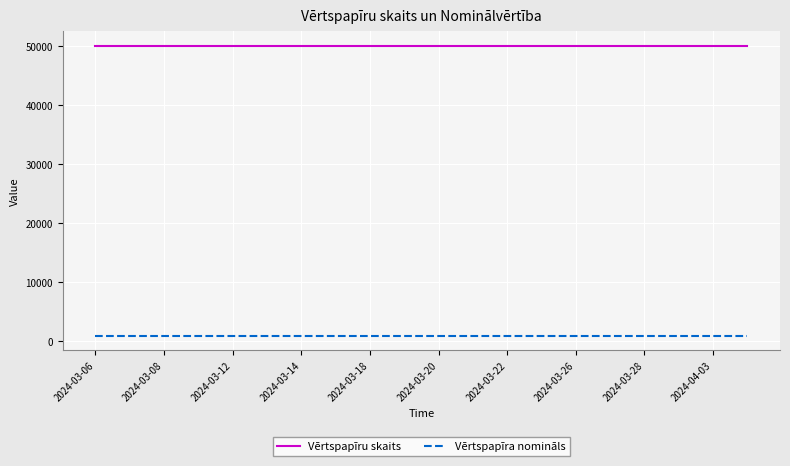

What is the greatest value displayed?

50000